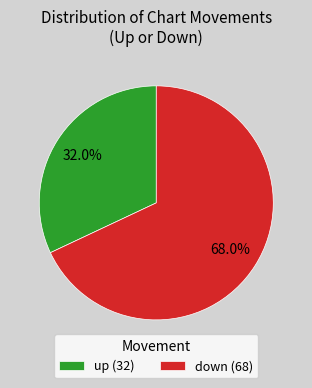

Is the sum of down (68) and up (32) greater than half?

Yes